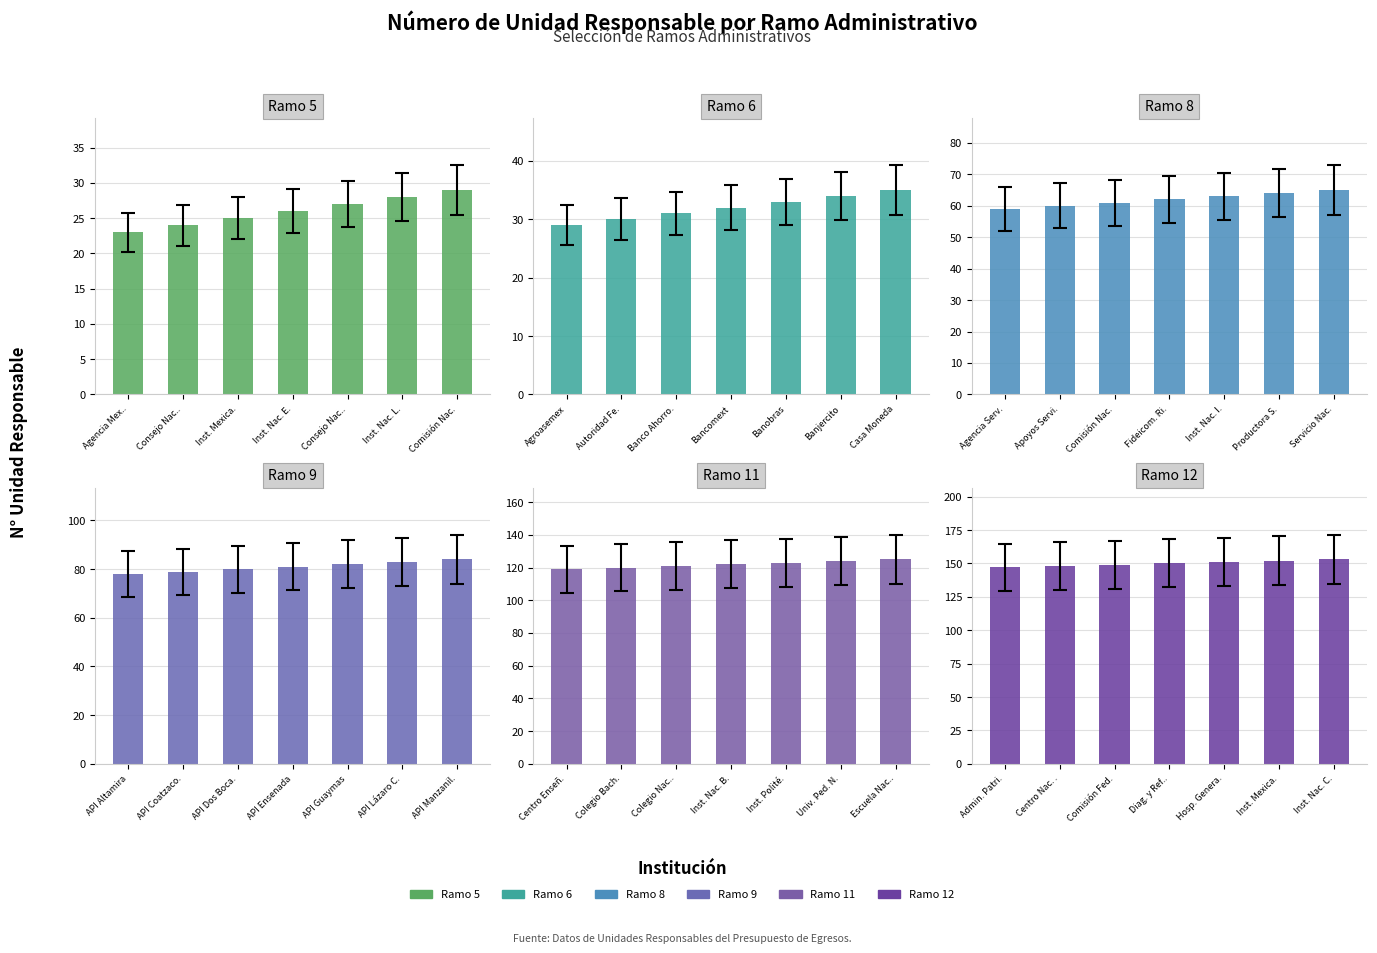

Where is Ramo 5 nearest to the value 26?

Inst. Nac. E.